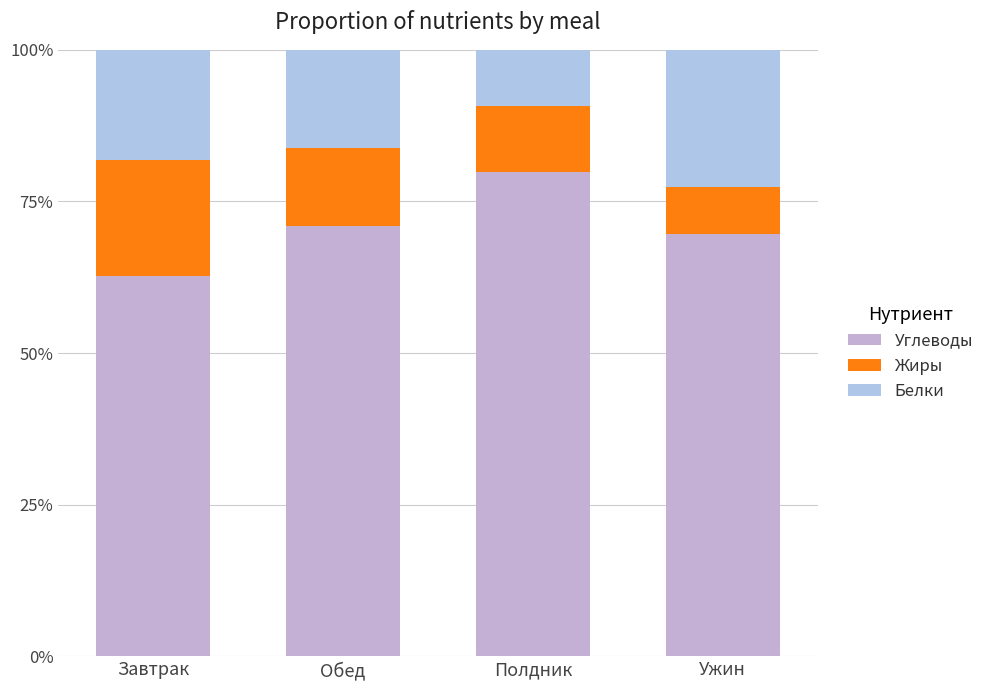

What is the label of the 4th bar from the right?

Завтрак